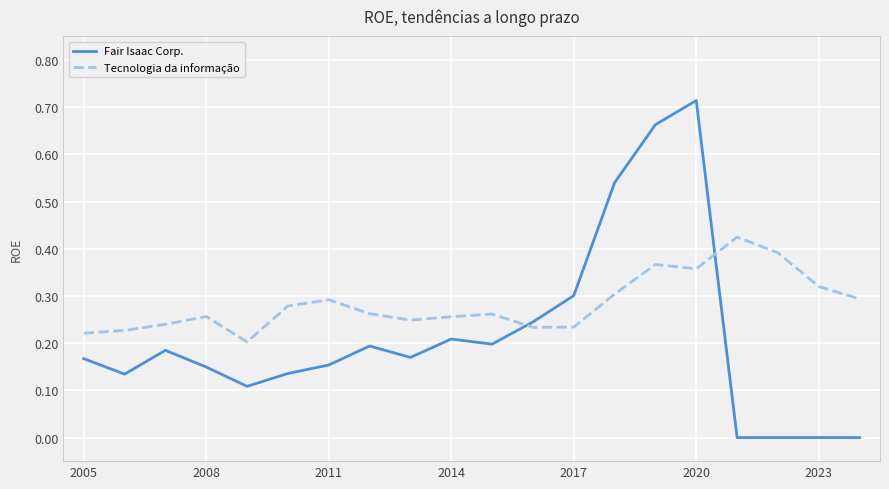

Rank the series by their average value, from lowest to highest.

Fair Isaac Corp., Tecnologia da informação